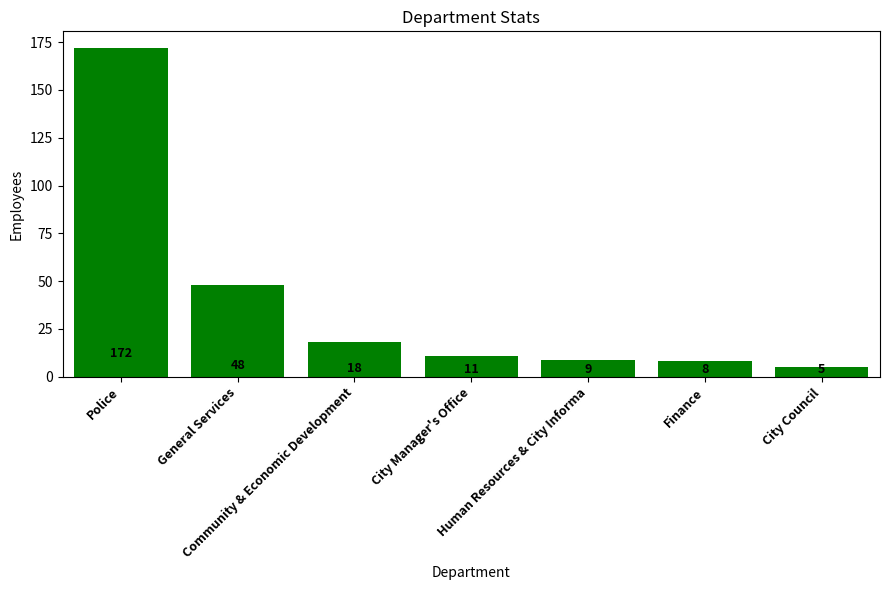

What is the value of the 2nd bar from the left?

48